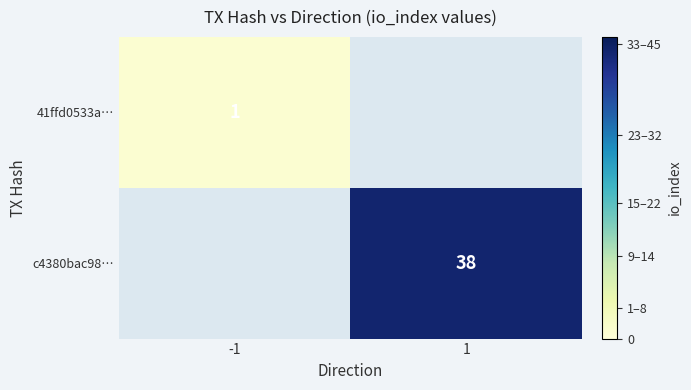

The value of c4380bac98… at 1 is 9.7. True or false?

False